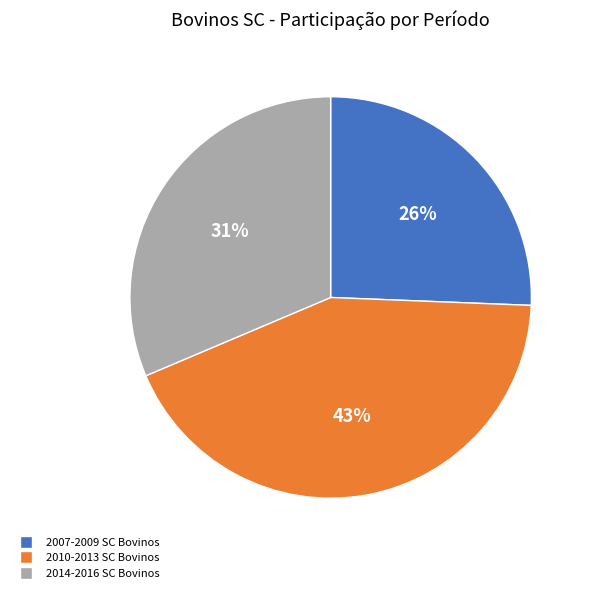

Is there any slice that represents more than half of the pie?

No